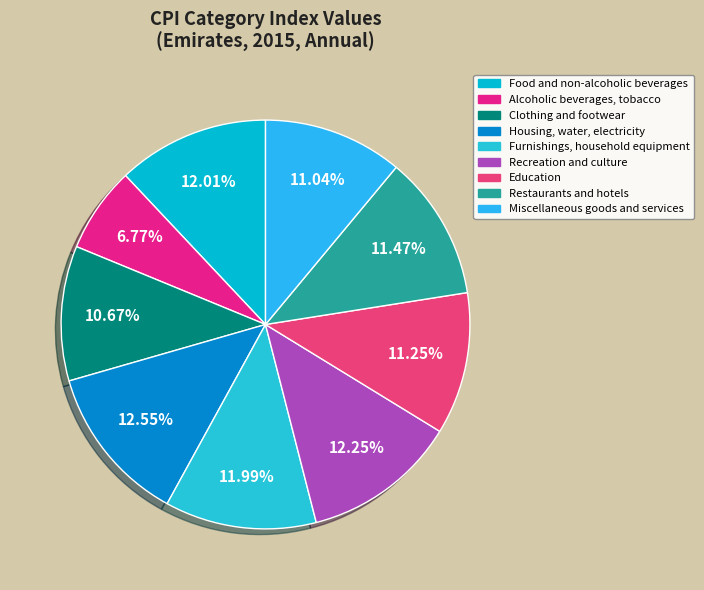

What is the ratio of the value at Alcoholic beverages, tobacco to the value at Education?

0.6